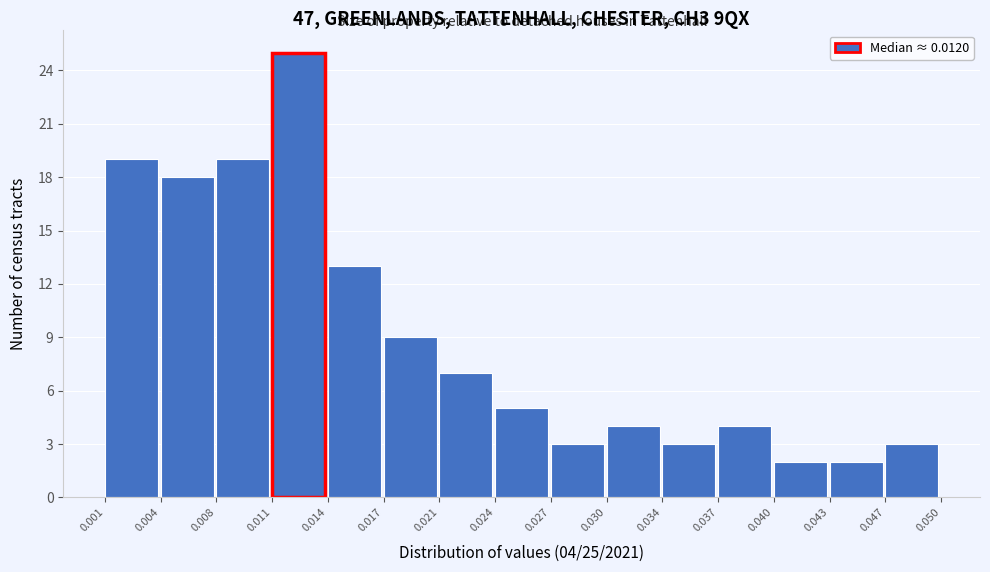

Which range on the x-axis has the tallest bar?

0.011 to 0.014